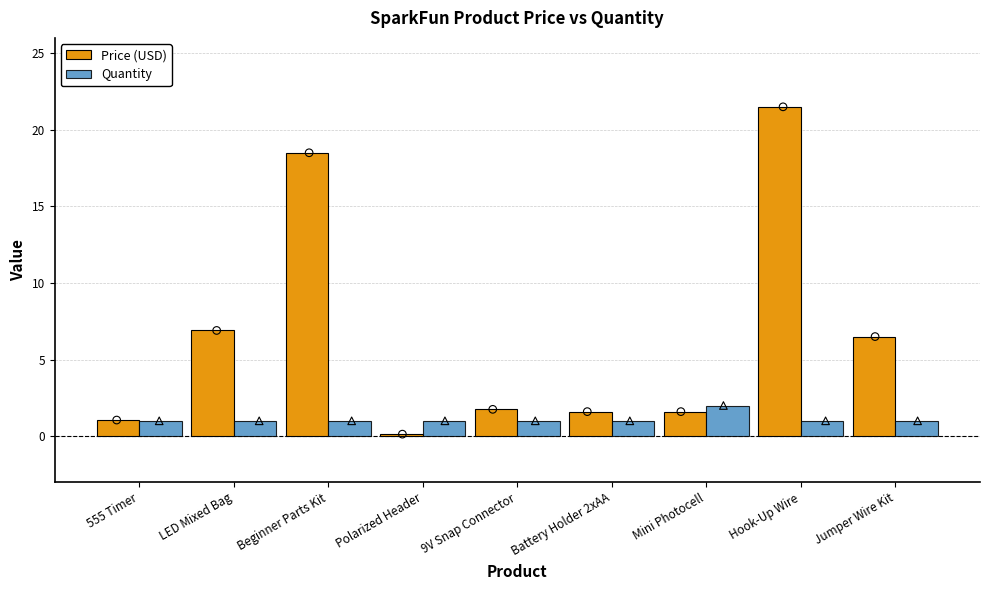

Which series has the widest spread of Y values?

Price (USD)